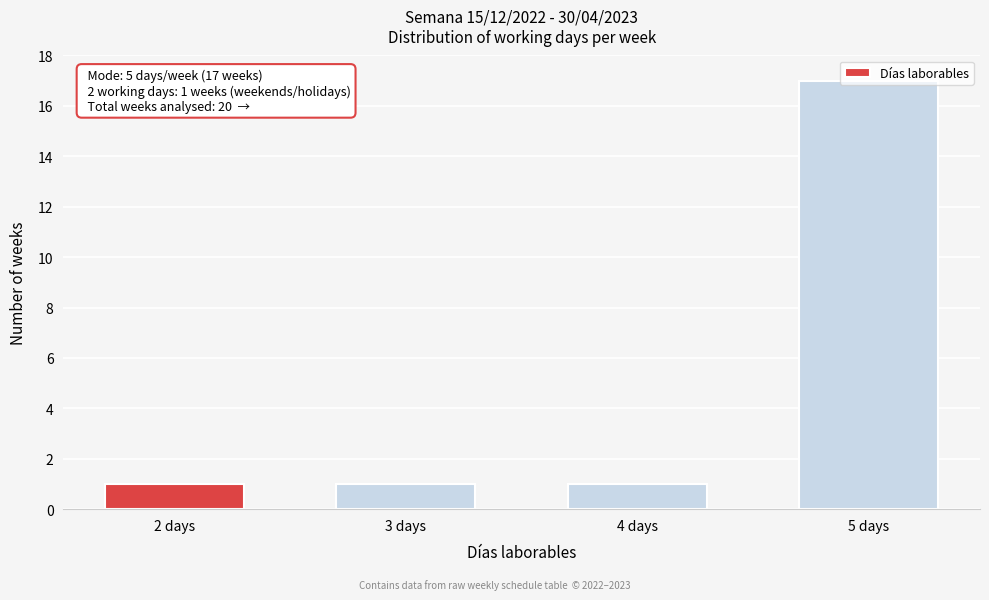

Approximately how many times larger is the value at 2 days compared to 4 days?

1.0